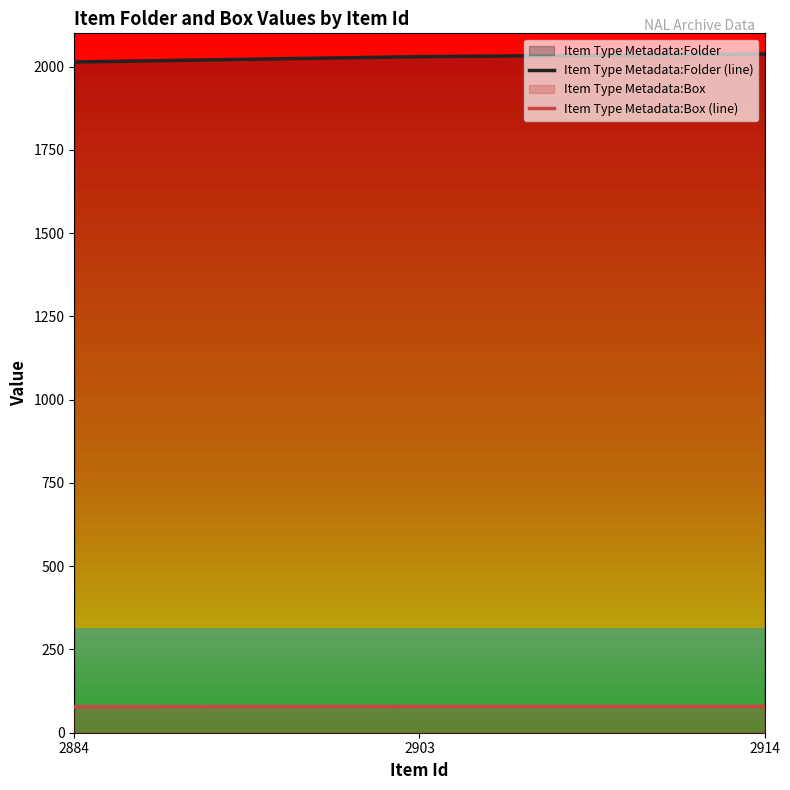

Reading left to right, extract all data points from this chart.

Item Type Metadata:Folder (line): 2014	2030	2038
Item Type Metadata:Box (line): 78	79	79